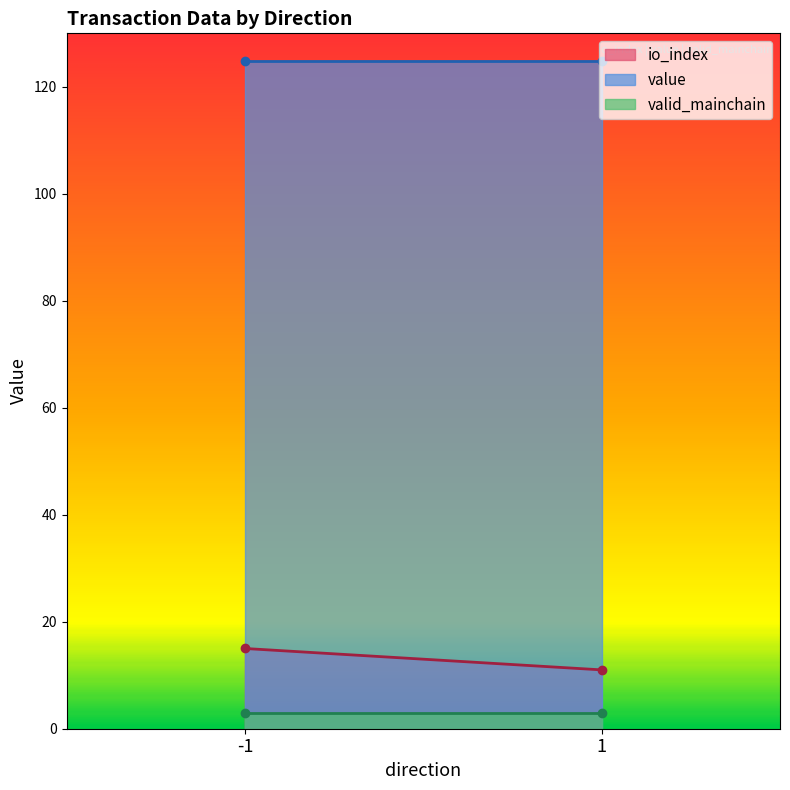

Is the value of value at -1 greater than the value of io_index at -1?

Yes